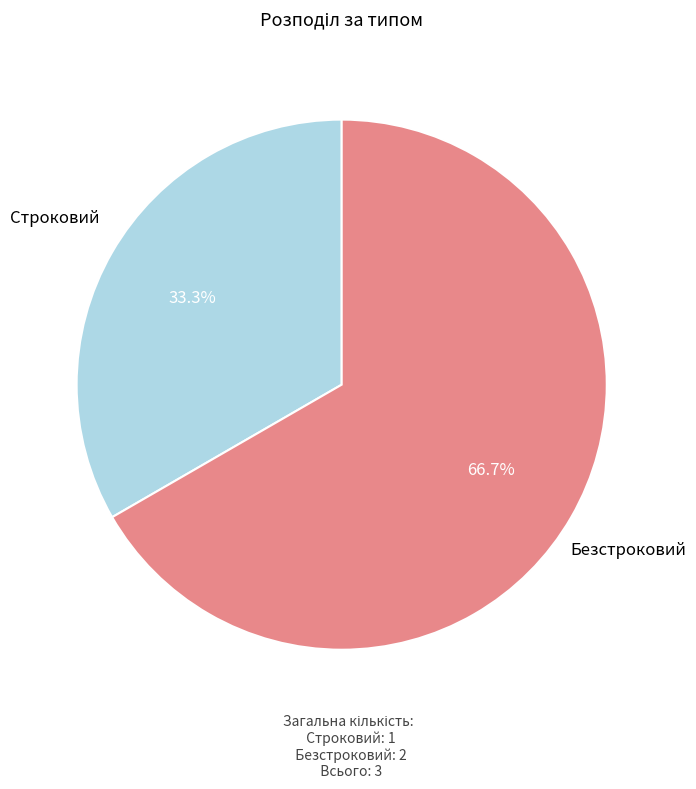

Is there a majority slice in this chart?

Yes